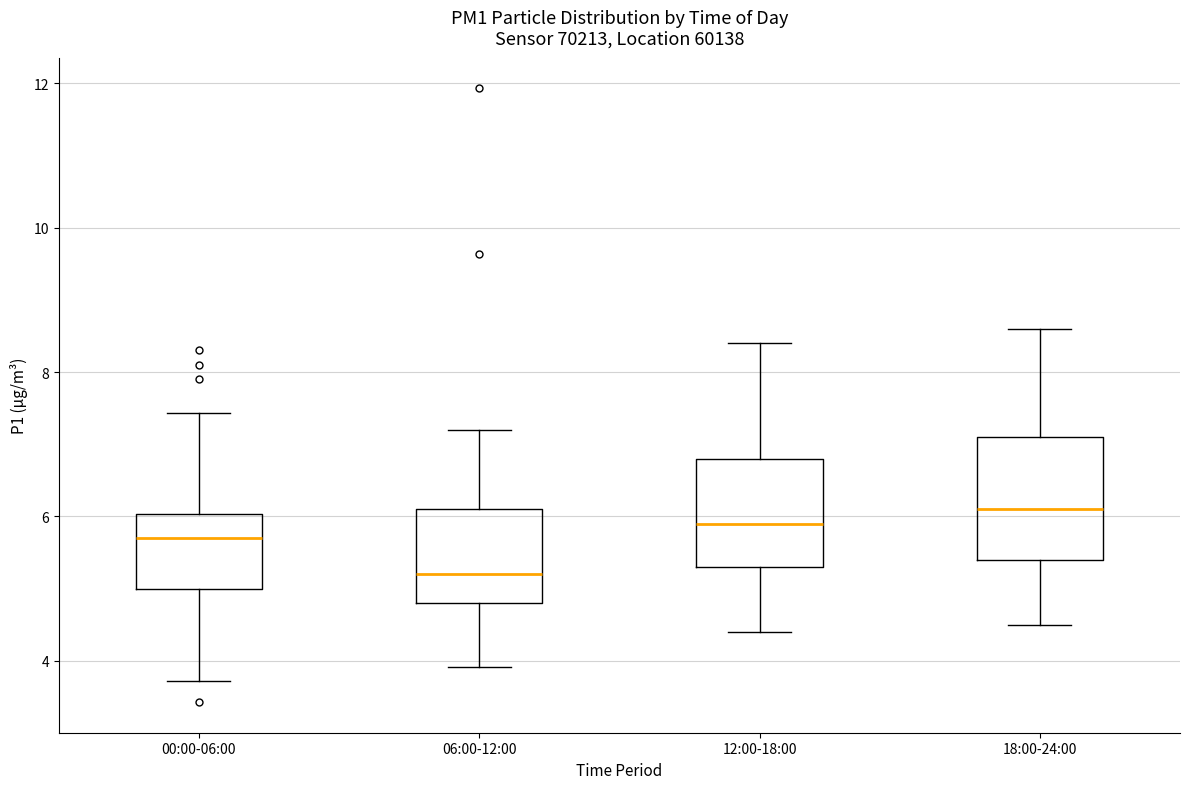

Reading left to right, transcribe this box plot: for each box, give where its median line is, the range the box spans, and where its two whiskers end, as read against the y-axis. The values are not printed on the chart, so give them approximately, as read against the axis.

00:00-06:00: median 5.8, box 5.0 to 6.0, whiskers 3.8 to 7.4
06:00-12:00: median 5.2, box 4.8 to 6.2, whiskers 4.0 to 7.2
12:00-18:00: median 6.0, box 5.4 to 6.8, whiskers 4.4 to 8.4
18:00-24:00: median 6.2, box 5.4 to 7.2, whiskers 4.6 to 8.6